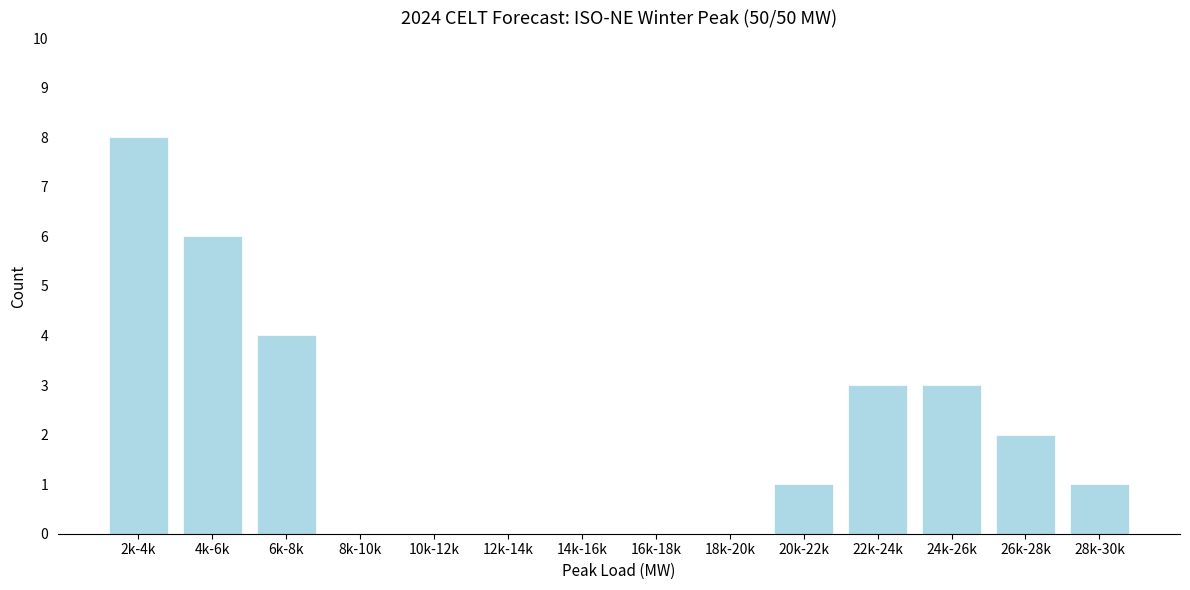

Reading right to left, extract all data points from this chart.

28k-30k=1	26k-28k=2	24k-26k=3	22k-24k=3	20k-22k=1	18k-20k=0	16k-18k=0	14k-16k=0	12k-14k=0	10k-12k=0	8k-10k=0	6k-8k=4	4k-6k=6	2k-4k=8